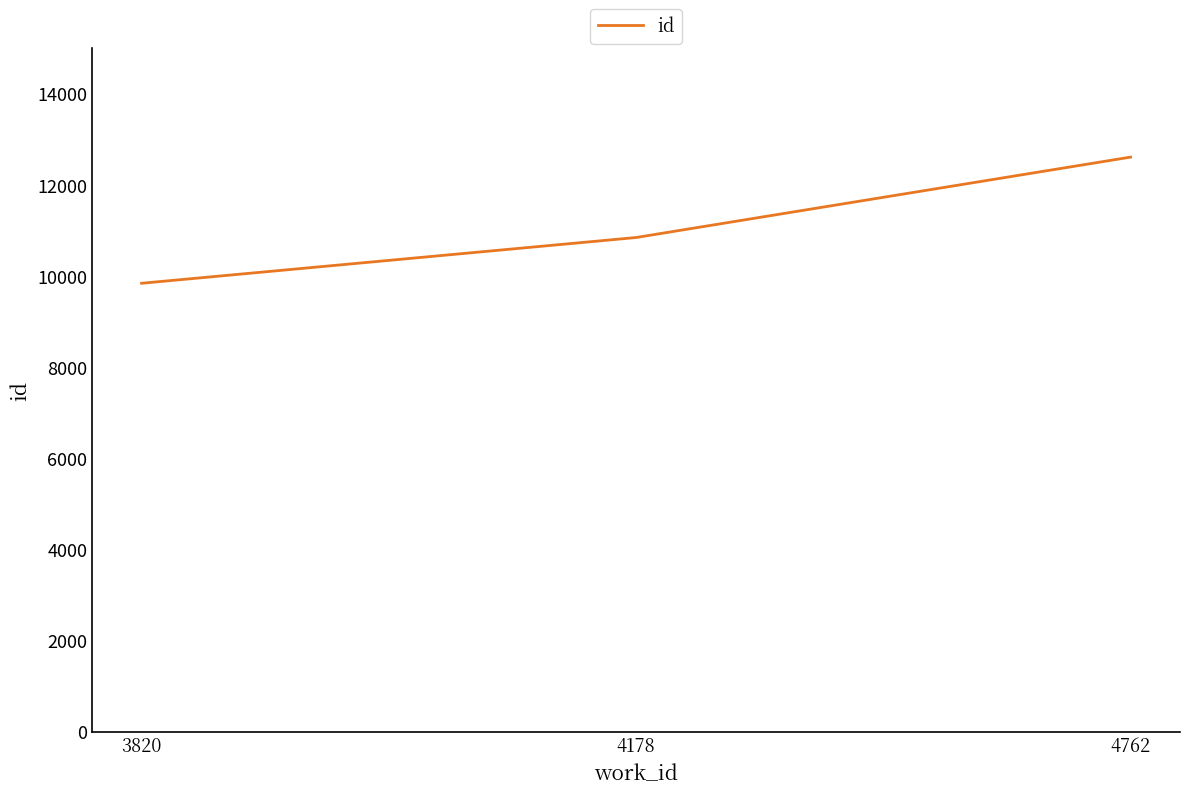

The value at 4178 is 10844. True or false?

True